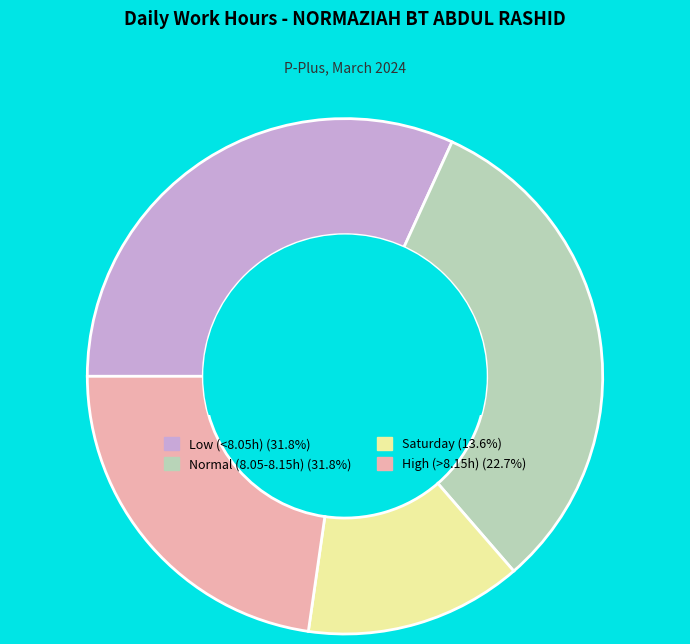

Is there any slice that represents more than half of the pie?

No